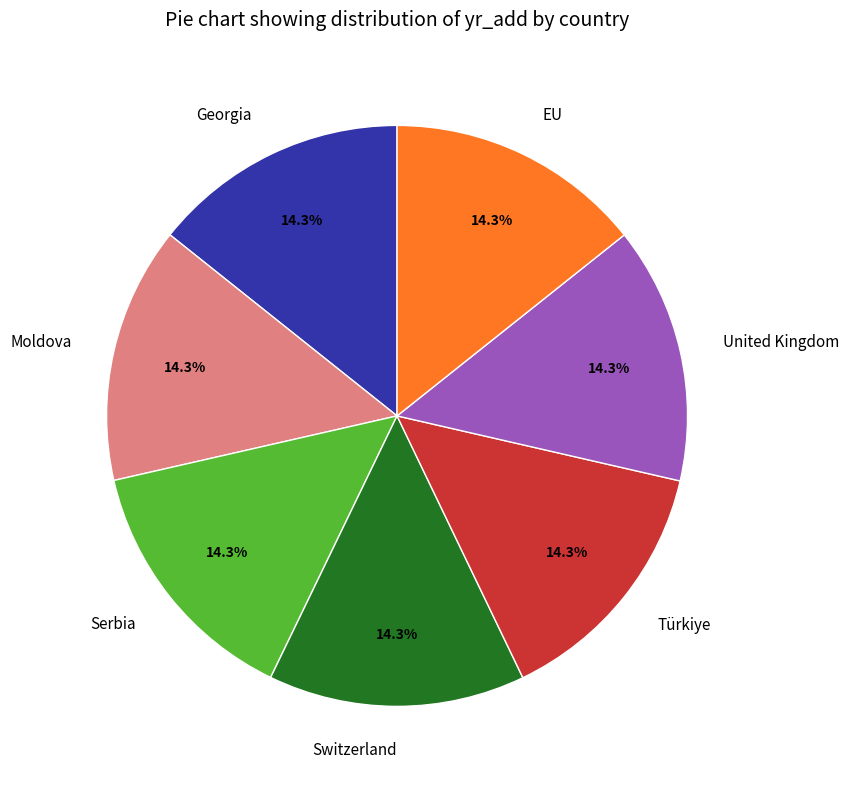

What is the ratio of the value at Türkiye to the value at Serbia?

1.0